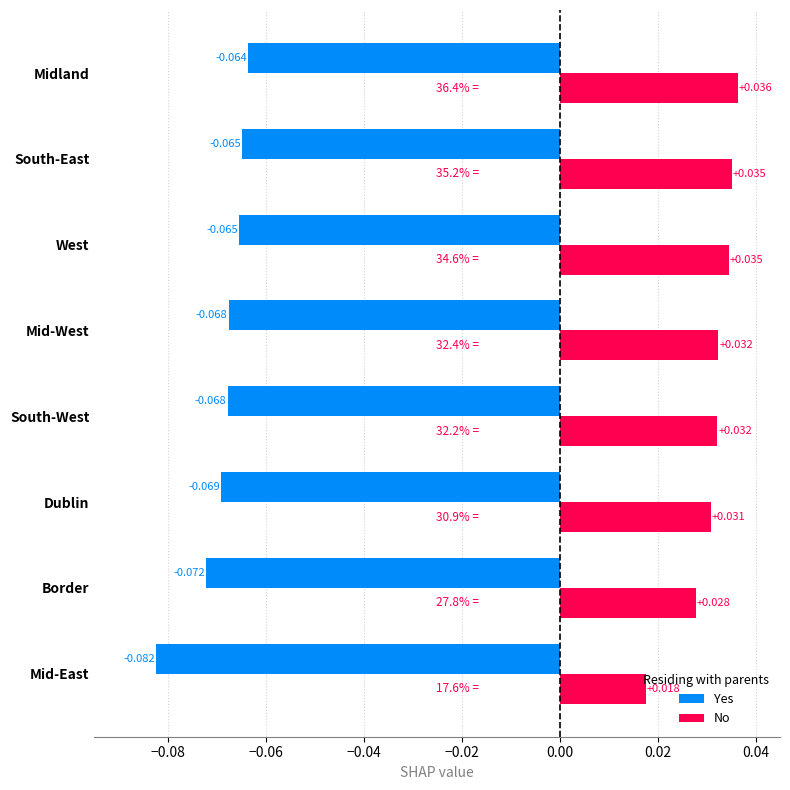

List the series in order of their peak value, highest first.

No, Yes